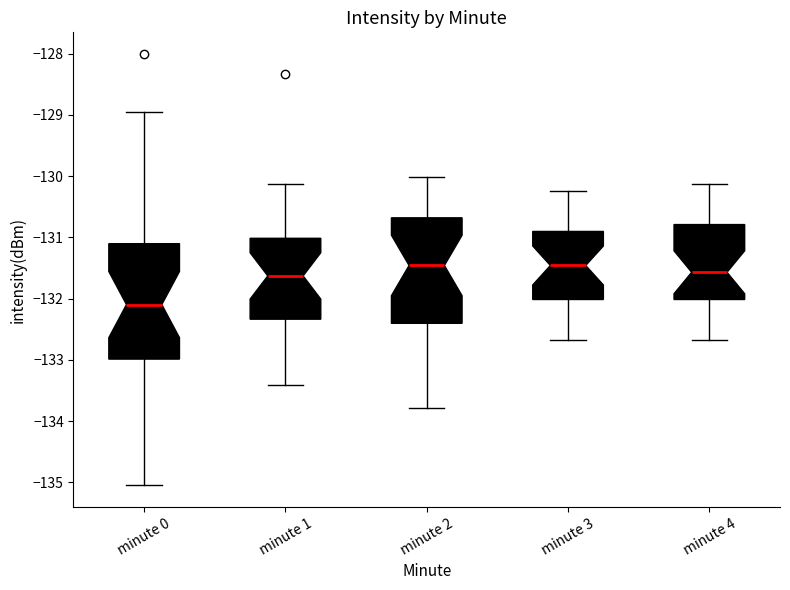

Reading left to right, transcribe this box plot: for each box, give where its median line is, the range the box spans, and where its two whiskers end, as read against the y-axis. The values are not printed on the chart, so give them approximately, as read against the axis.

minute 0: median -132.1, box -133.0 to -131.1, whiskers -135.0 to -129.0
minute 1: median -131.6, box -132.3 to -131.0, whiskers -133.4 to -130.1
minute 2: median -131.5, box -132.4 to -130.7, whiskers -133.8 to -130.0
minute 3: median -131.5, box -132.0 to -130.9, whiskers -132.7 to -130.2
minute 4: median -131.6, box -132.0 to -130.8, whiskers -132.7 to -130.1